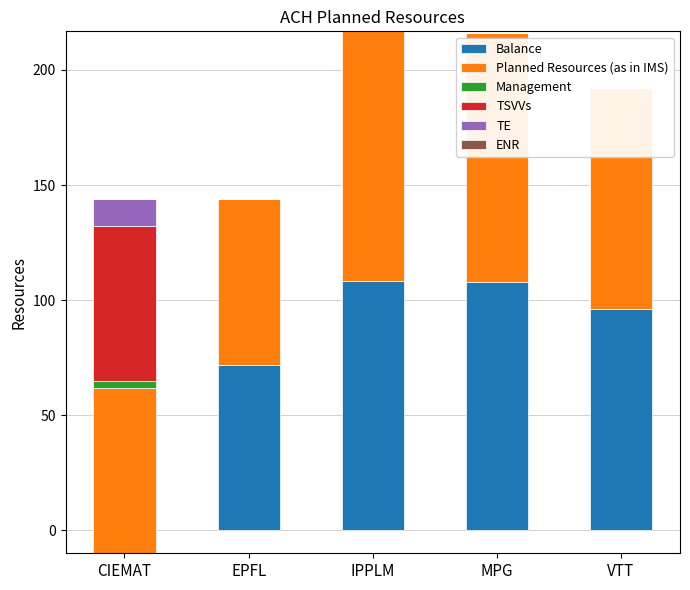

How many data points in TE are above 0?

1